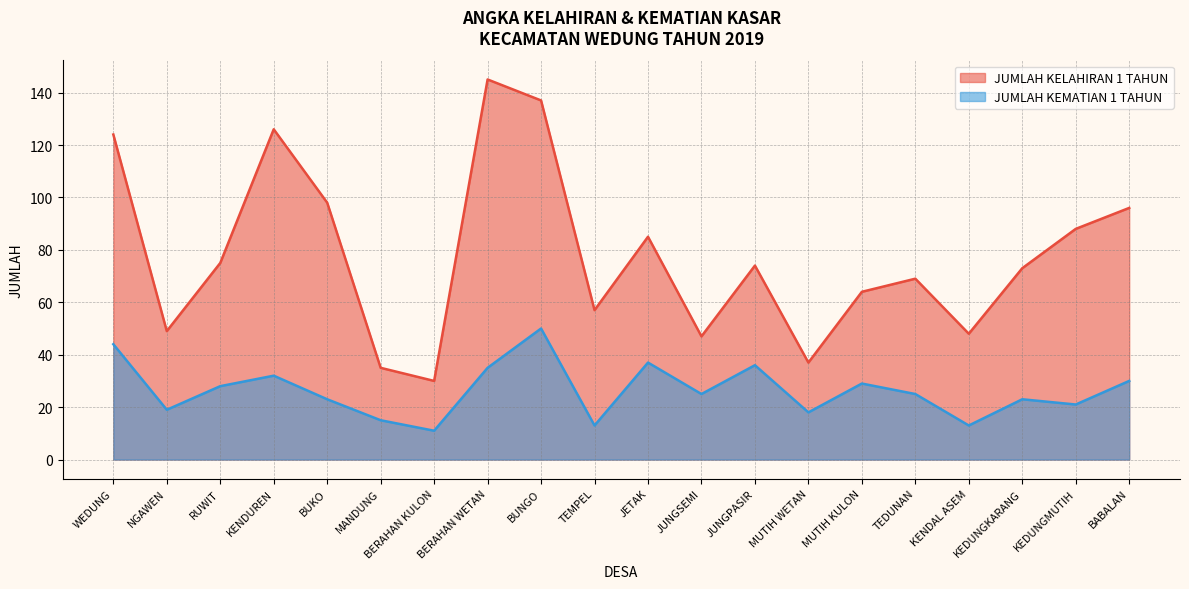

List the series in order of their peak value, lowest first.

JUMLAH KEMATIAN 1 TAHUN, JUMLAH KELAHIRAN 1 TAHUN